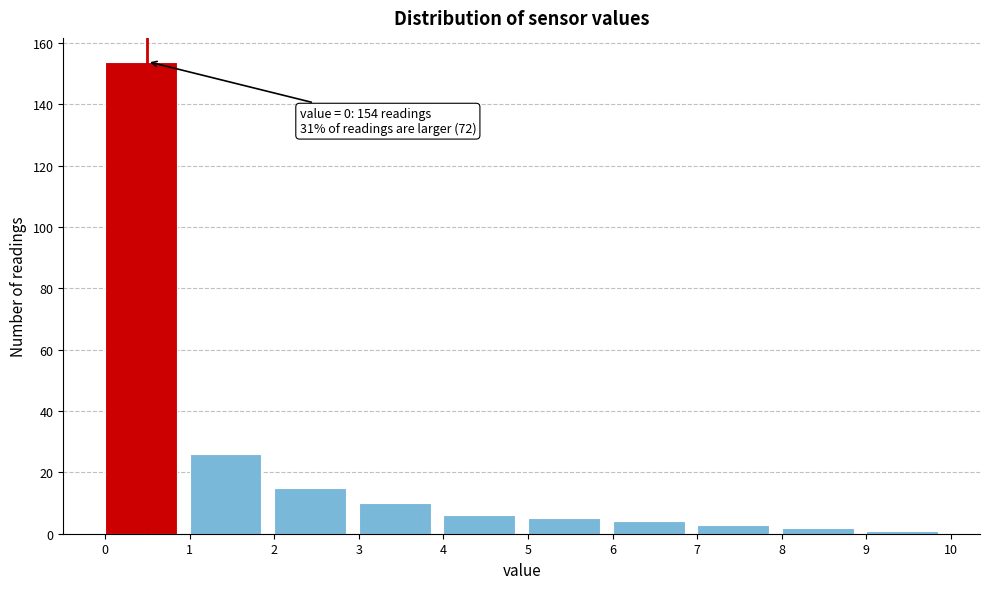

Which range on the x-axis has the tallest bar?

0 to 1